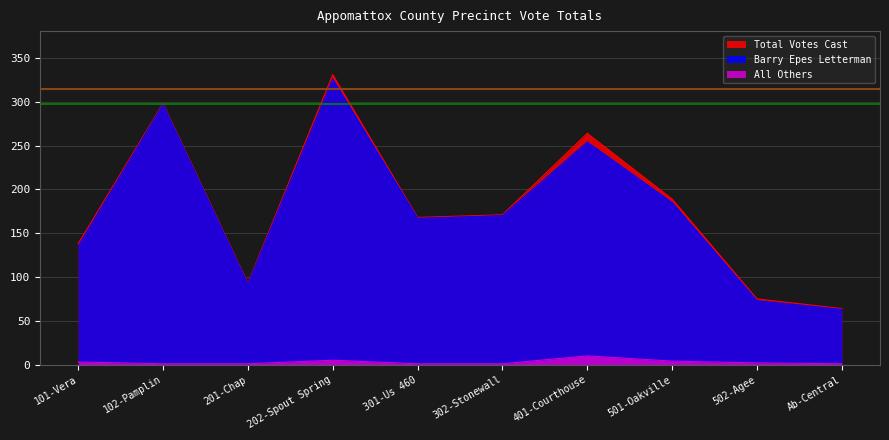

Between Ab-Central and 302-Stonewall, which is larger?

302-Stonewall